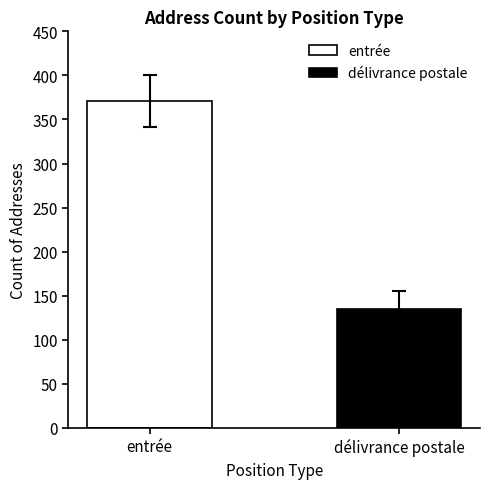

What is the minimum value shown in the chart?

135